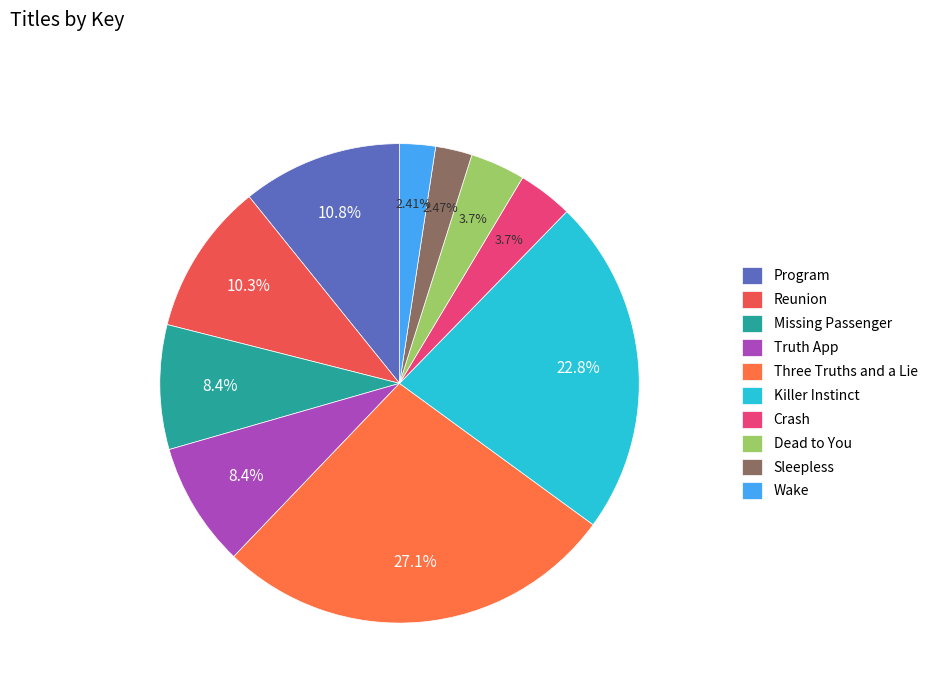

The Killer Instinct slice represents 9% of the pie. True or false?

False